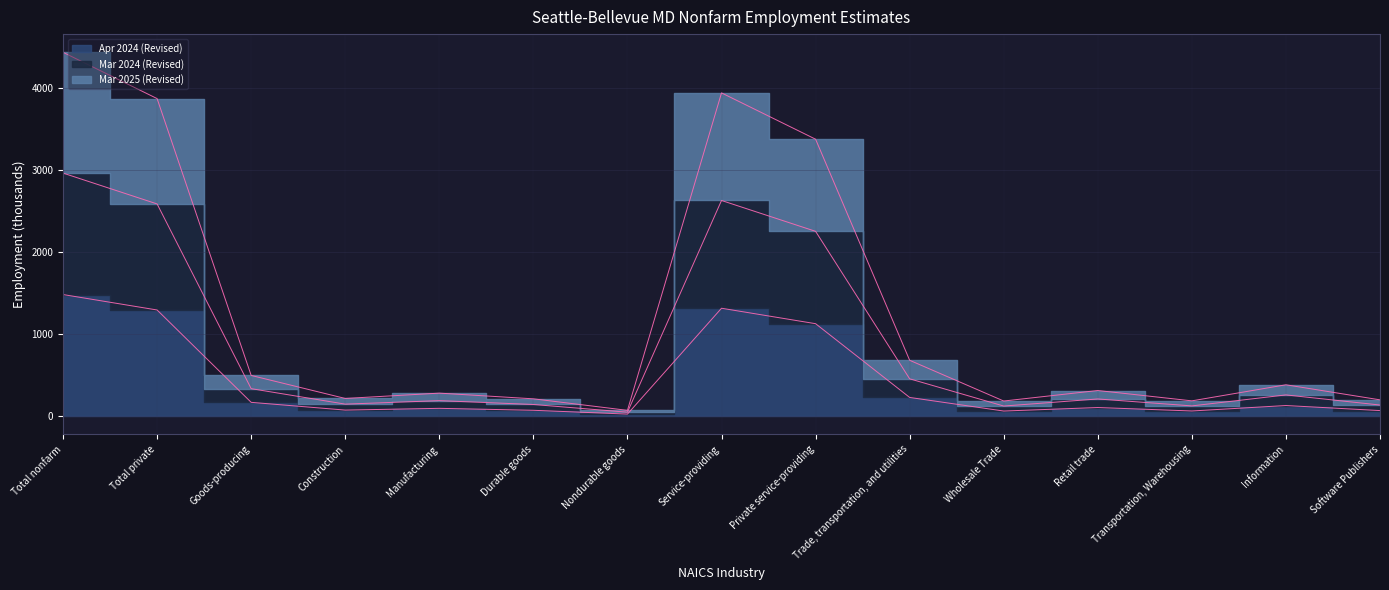

Count the number of data series in this chart.

3